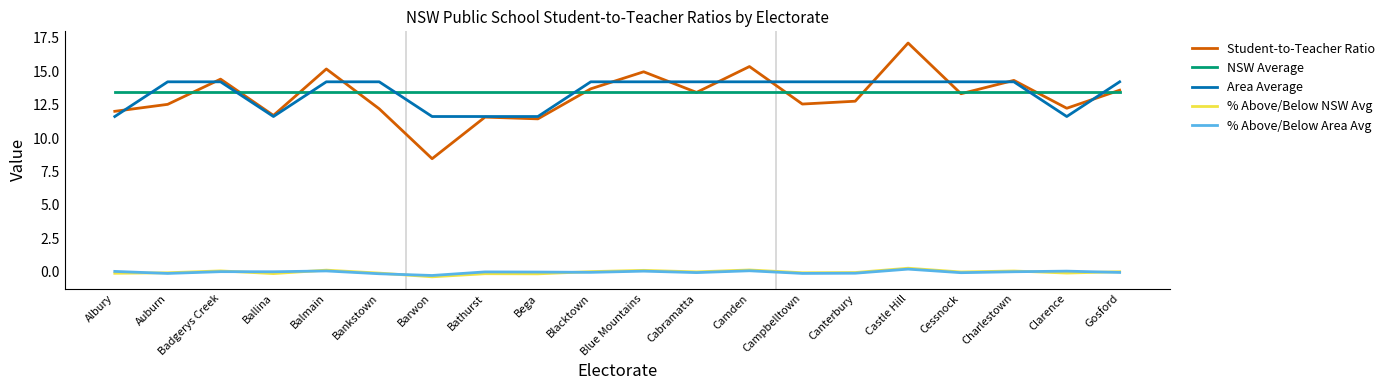

True or false: Student-to-Teacher Ratio and % Above/Below NSW Avg cross at least once.

False